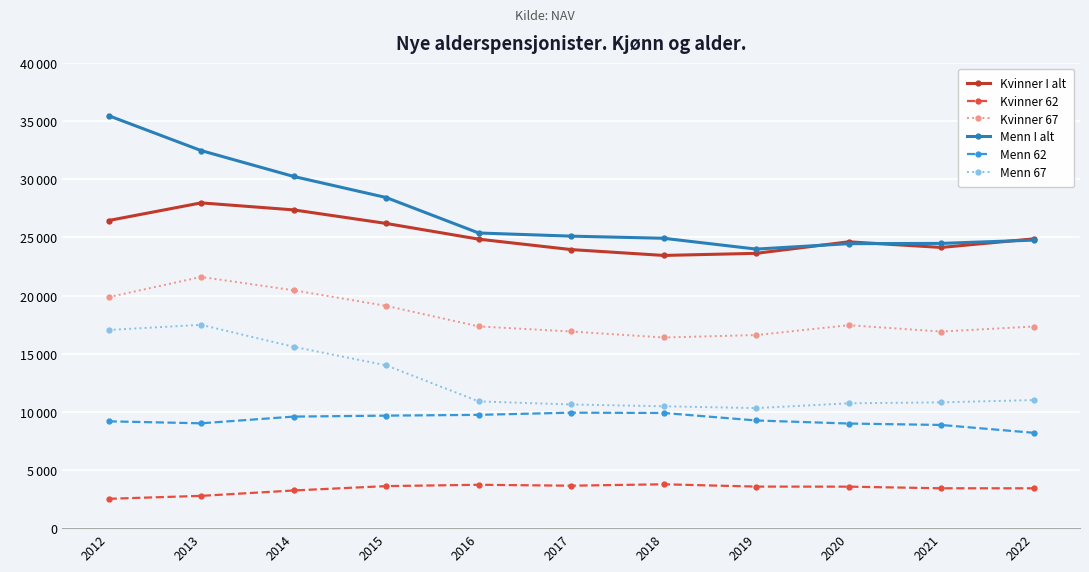

What are all the series names shown in the legend?

Kvinner I alt, Kvinner 62, Kvinner 67, Menn I alt, Menn 62, Menn 67